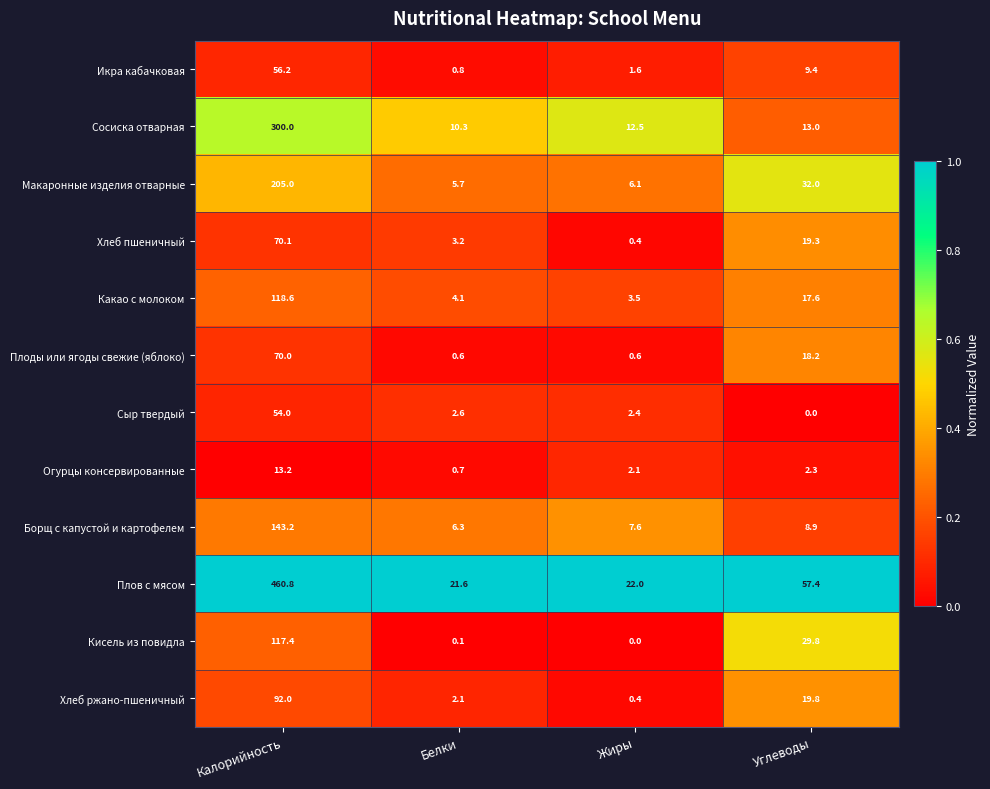

Which series has the largest total across all categories?

Плов с мясом